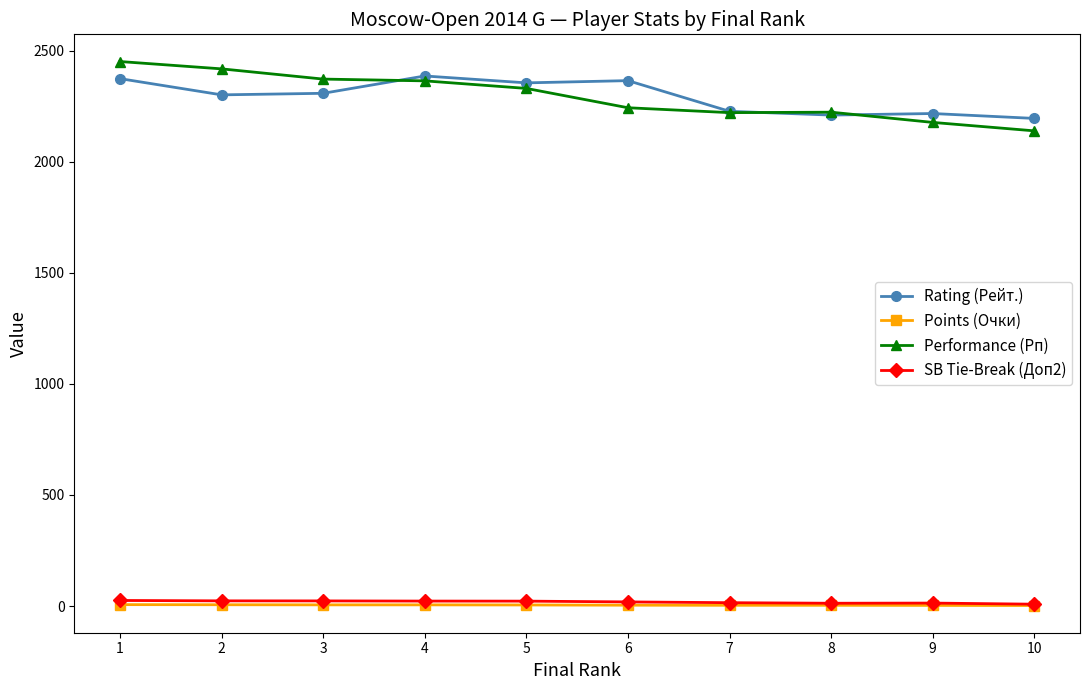

Is the value of Rating (Рейт.) at 7 greater than the value of Performance (Рп) at 5?

No